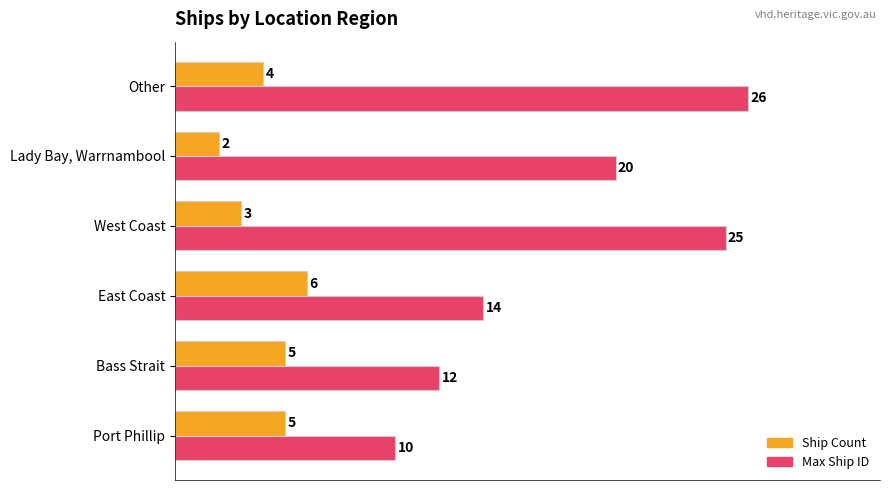

Rank the series by their average value, from lowest to highest.

Ship Count, Max Ship ID